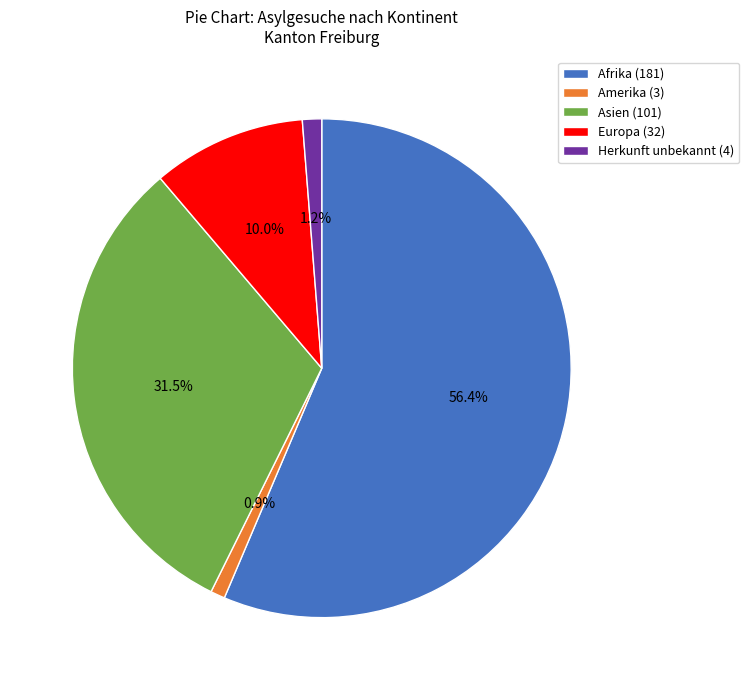

Between Herkunft unbekannt and Europa, which is larger?

Europa